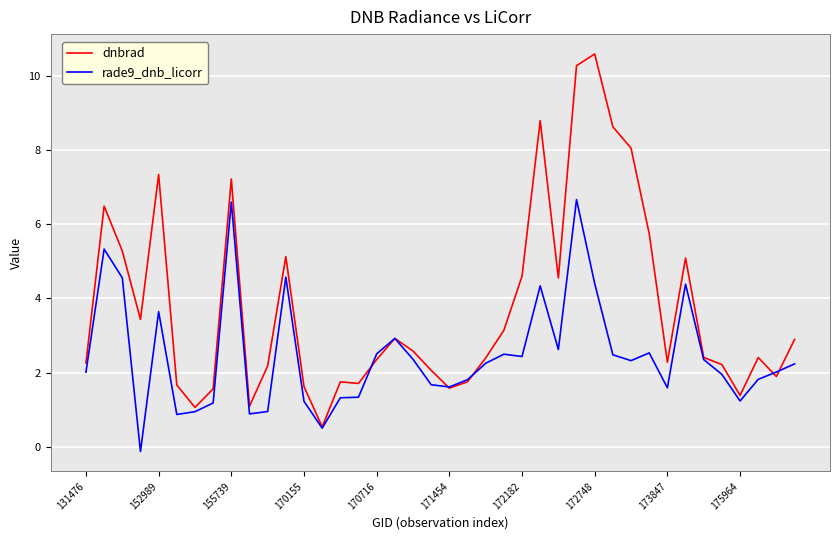

Rank the series by their maximum value, from highest to lowest.

dnbrad, rade9_dnb_licorr